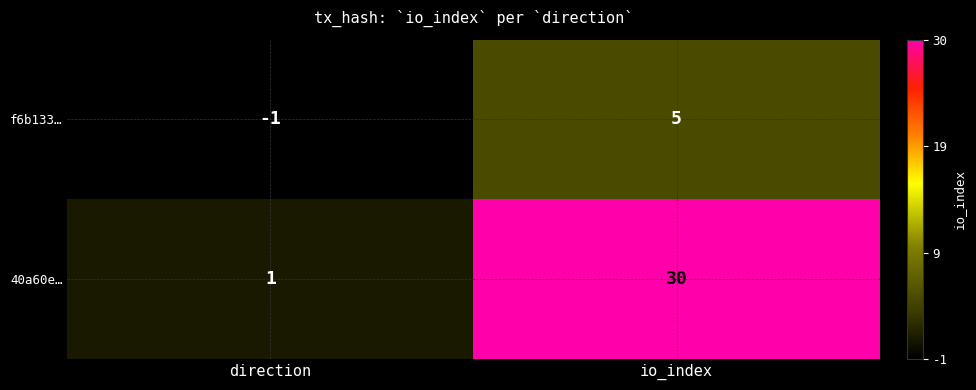

At which category is the sum across all series the highest?

io_index